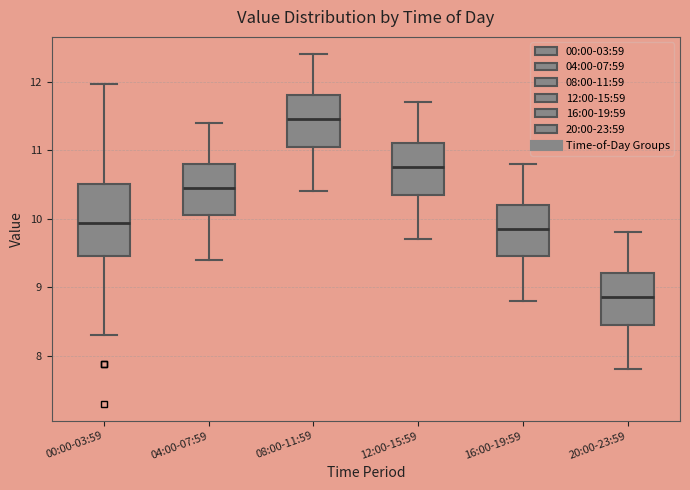

Reading left to right, transcribe this box plot: for each box, give where its median line is, the range the box spans, and where its two whiskers end, as read against the y-axis. The values are not printed on the chart, so give them approximately, as read against the axis.

00:00-03:59: median 9.9, box 9.5 to 10.5, whiskers 8.3 to 12.0
04:00-07:59: median 10.5, box 10.1 to 10.8, whiskers 9.4 to 11.4
08:00-11:59: median 11.5, box 11.1 to 11.8, whiskers 10.4 to 12.4
12:00-15:59: median 10.8, box 10.4 to 11.1, whiskers 9.7 to 11.7
16:00-19:59: median 9.9, box 9.5 to 10.2, whiskers 8.8 to 10.8
20:00-23:59: median 8.9, box 8.5 to 9.2, whiskers 7.8 to 9.8